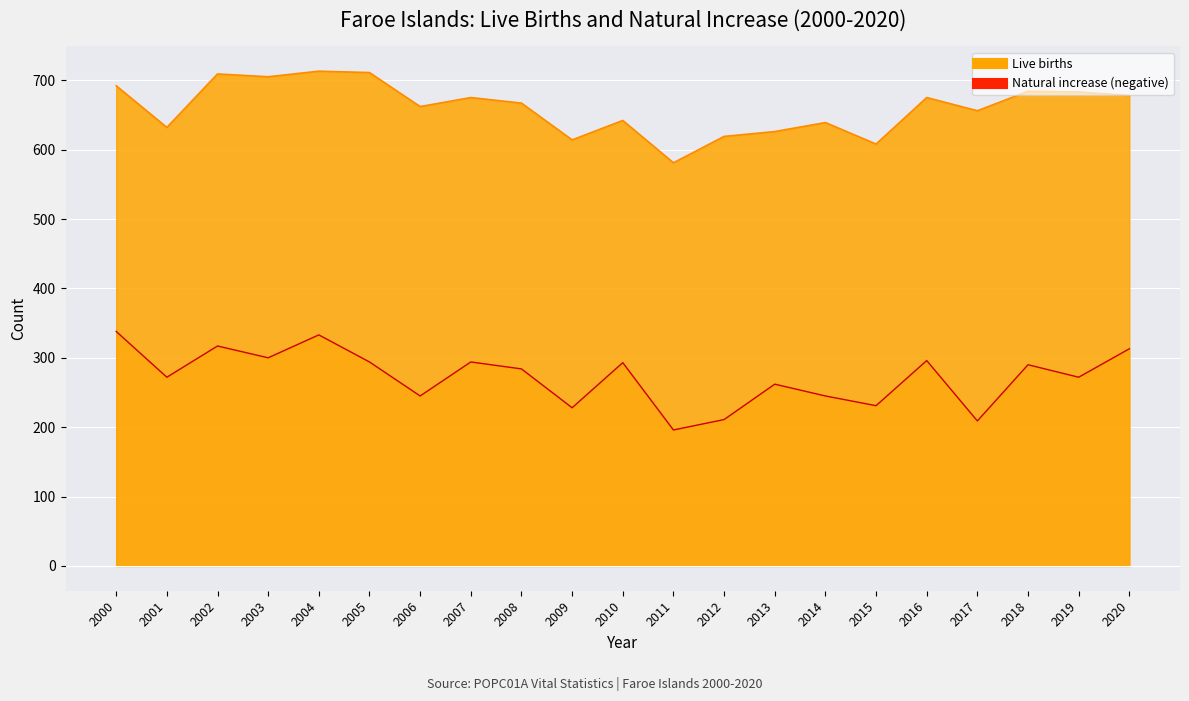

Which series changed the most between 2014 and 2017?

Natural increase